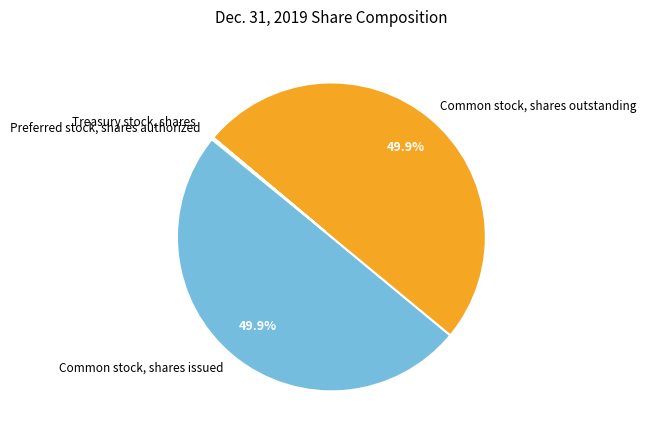

Combined, what portion of the pie is Common stock, shares outstanding and Common stock, shares issued?

99.8%